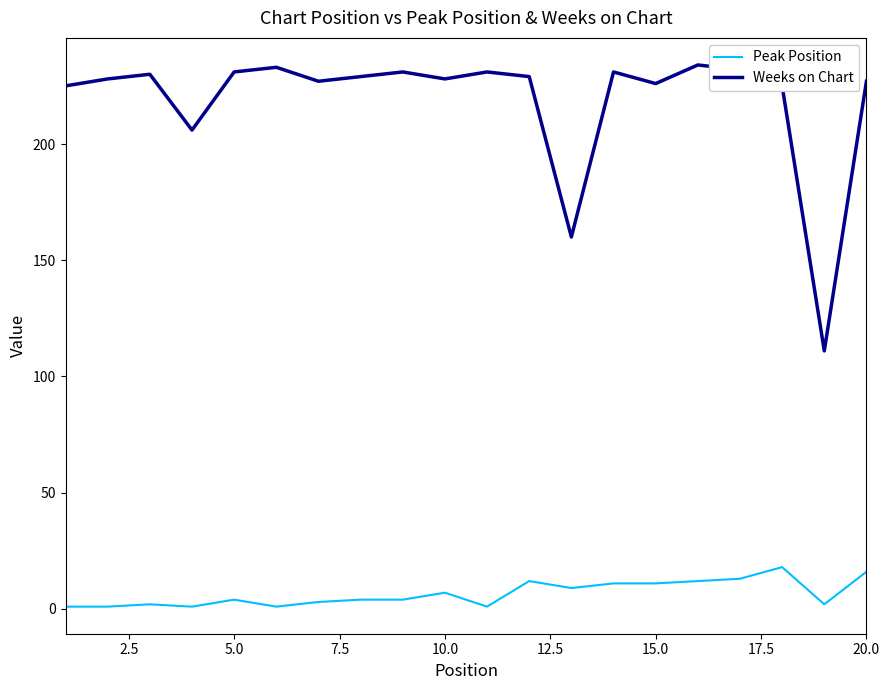

What is the smallest value displayed?

1